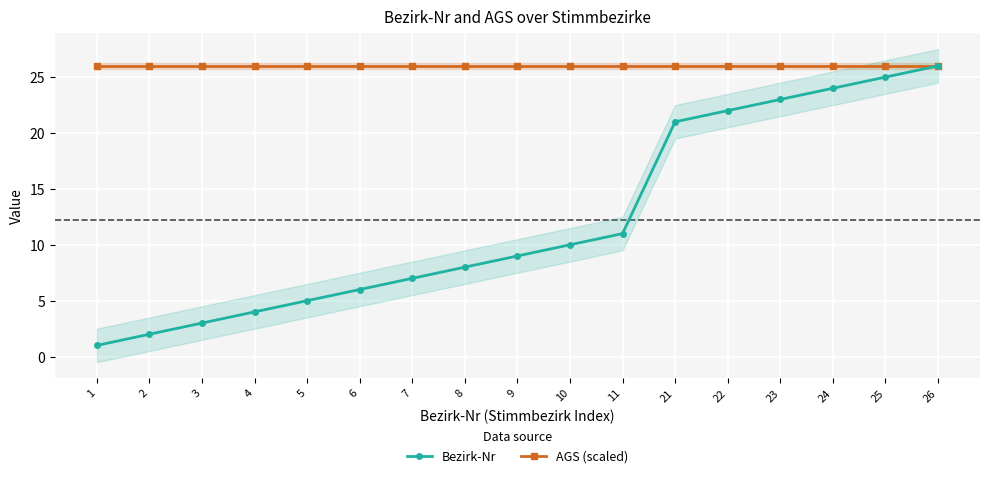

True or false: AGS (scaled) and Bezirk-Nr cross at least once.

False